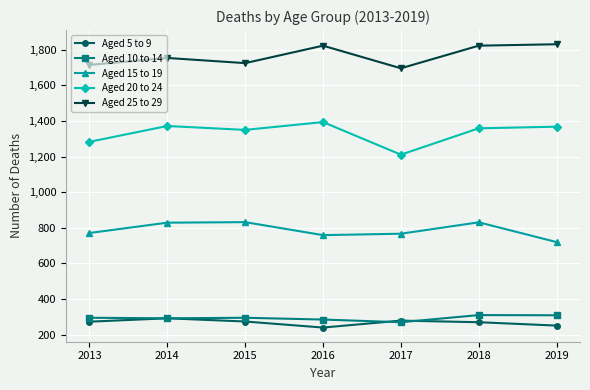

Is the value of Aged 20 to 24 at 2018 greater than the value of Aged 25 to 29 at 2018?

No